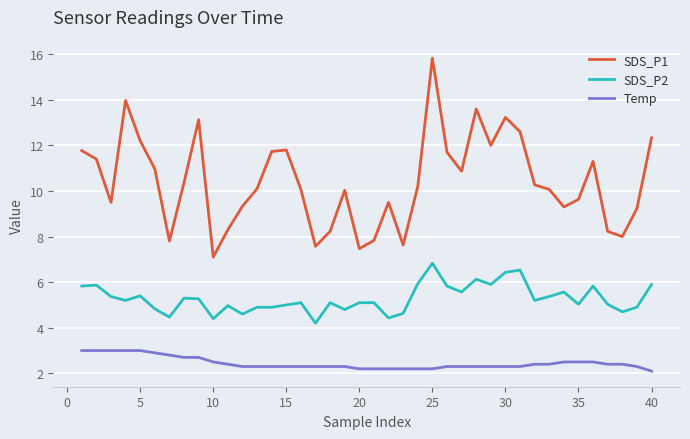

Rank the series by their average value, from highest to lowest.

SDS_P1, SDS_P2, Temp